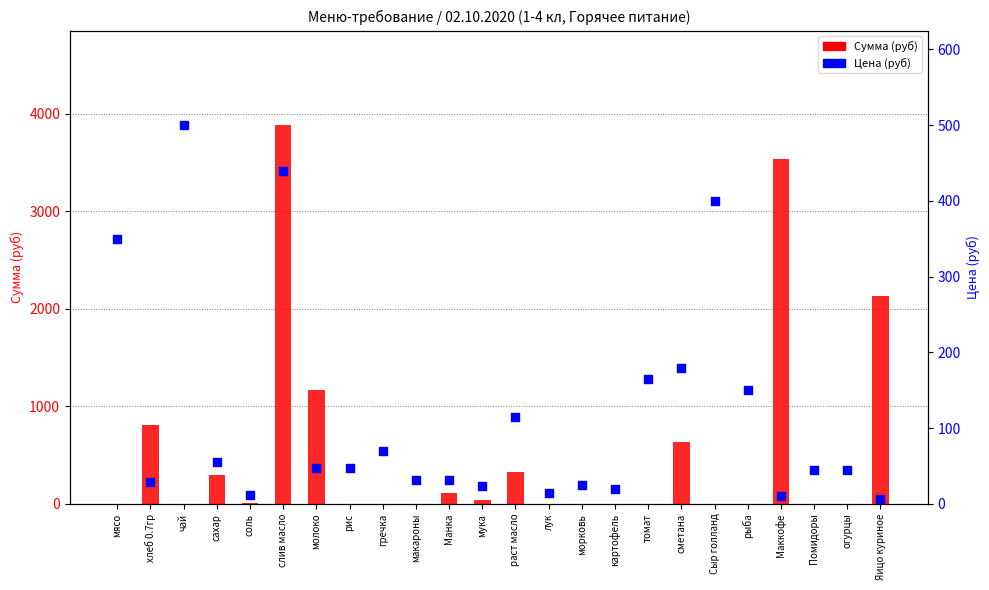

What is the total value across all series at мясо?

350.0